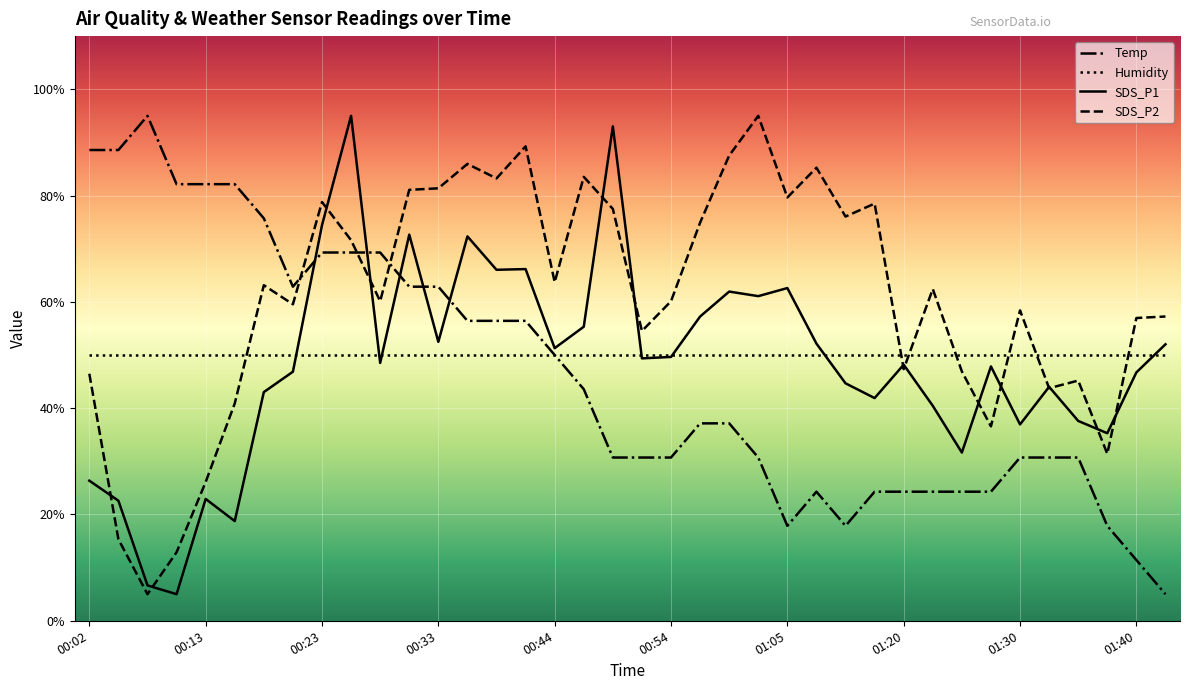

Which series has the largest total across all categories?

SDS_P2